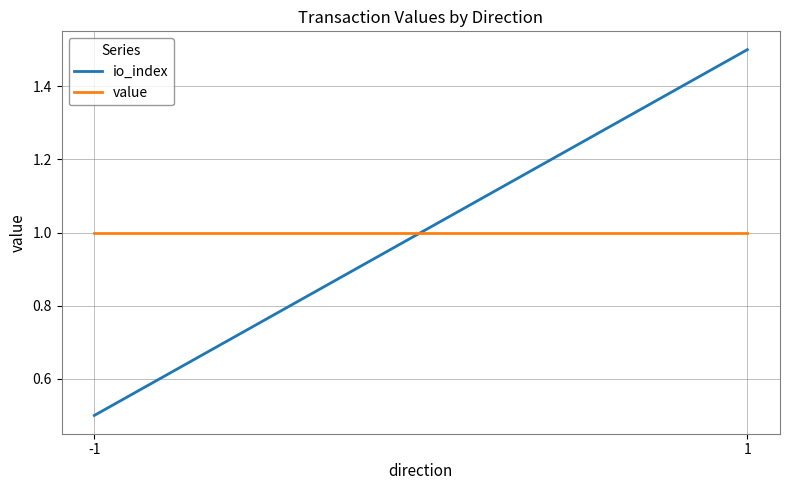

List the series in order of their peak value, lowest first.

value, io_index